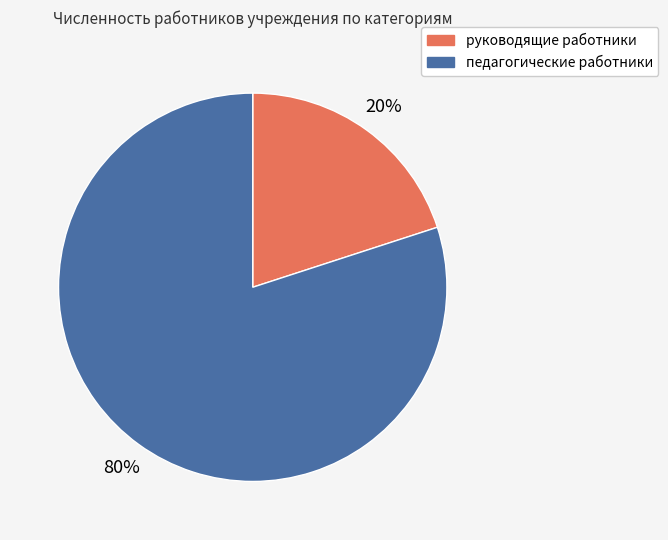

What is the majority slice?

педагогические работники